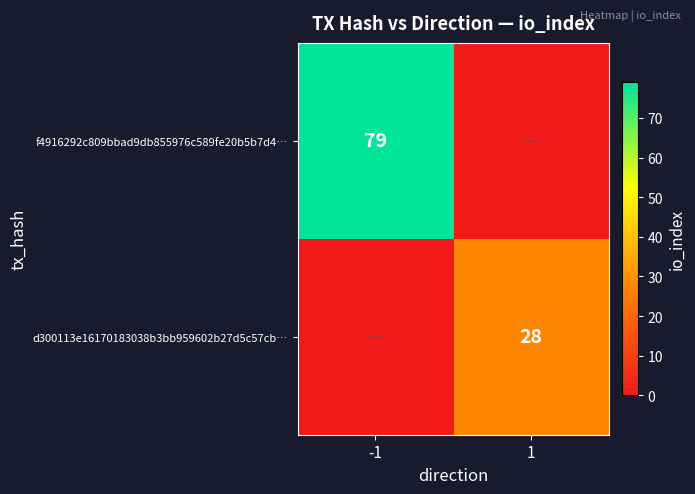

At how many categories does at least one series exceed 49?

1